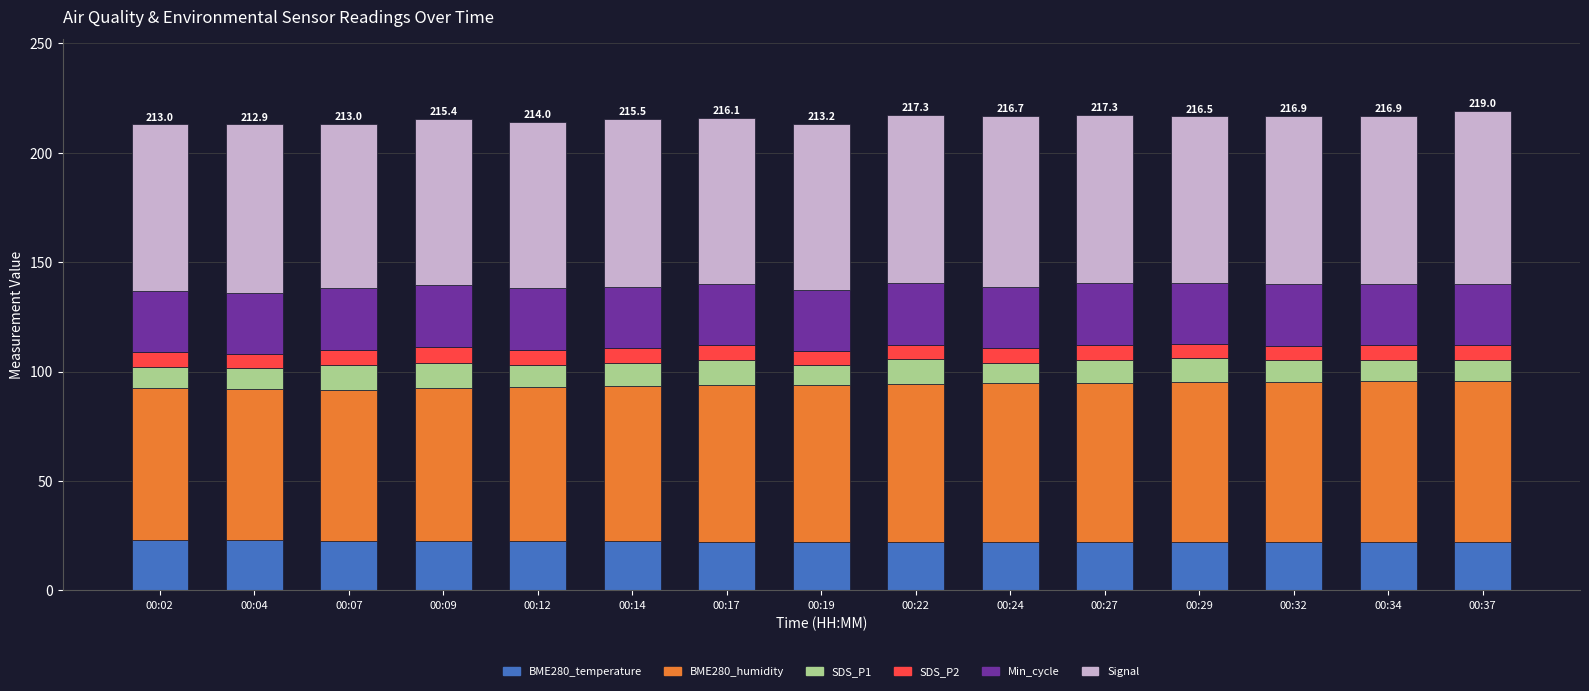

The value of BME280_temperature at 00:24 is 32.0. True or false?

False